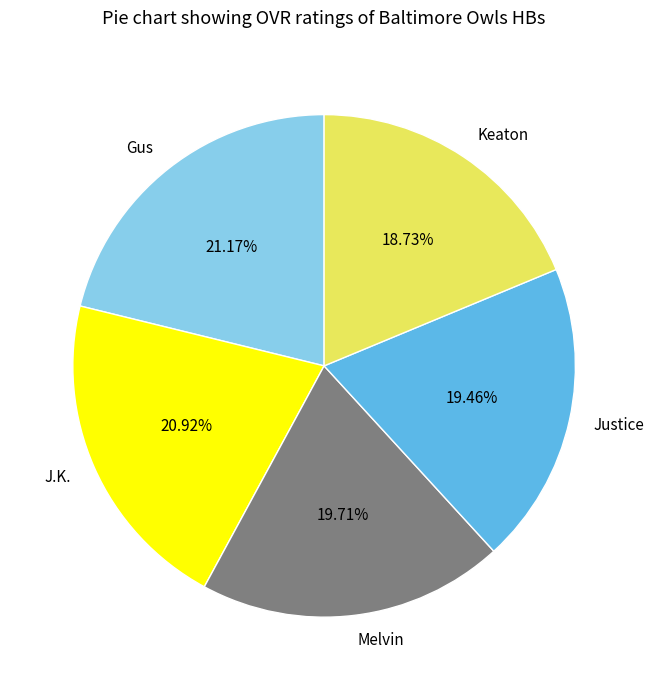

What percentage do Melvin and J.K. together represent?

40.6%